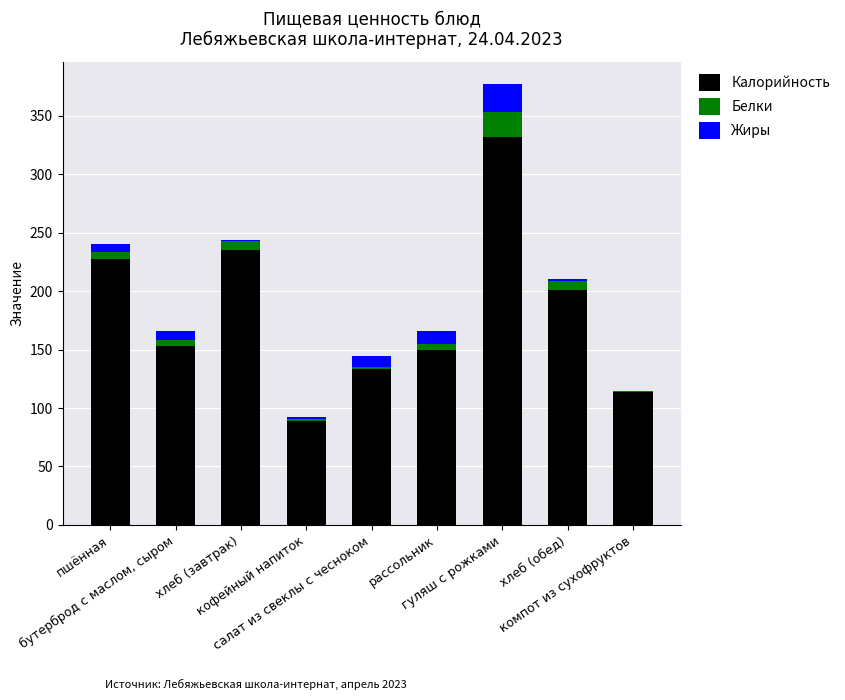

Are the bars horizontal?

No